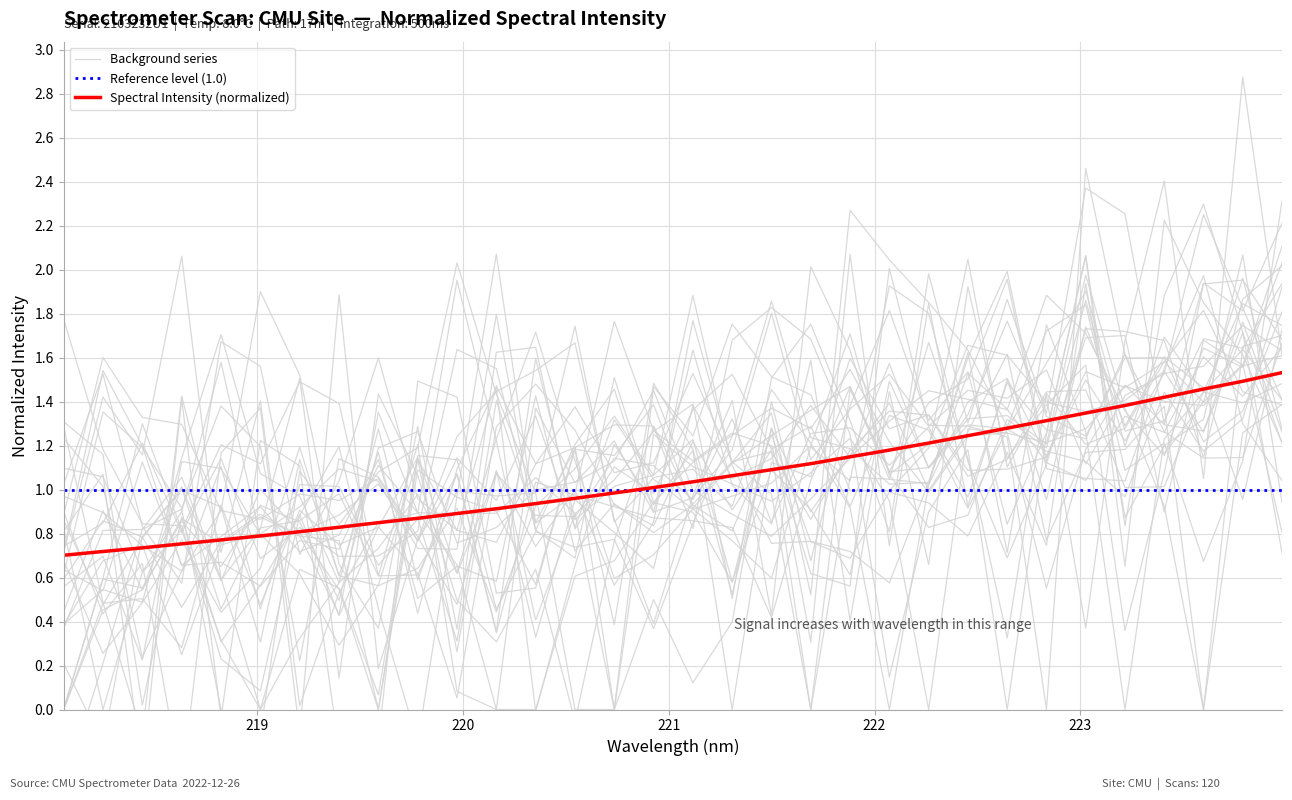

Does the chart display data point markers on the line(s)?

No